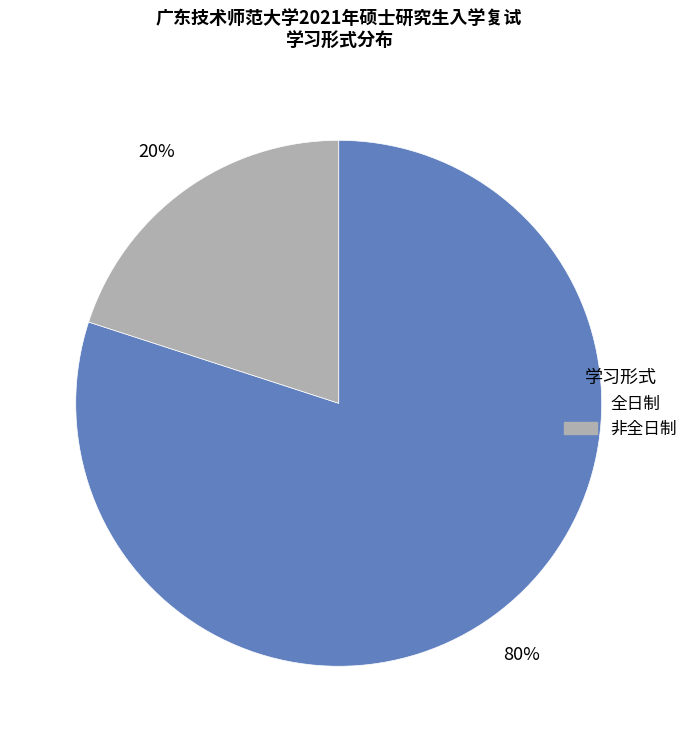

To the nearest percent, what is the difference between the largest and smallest slice percentages?

60%